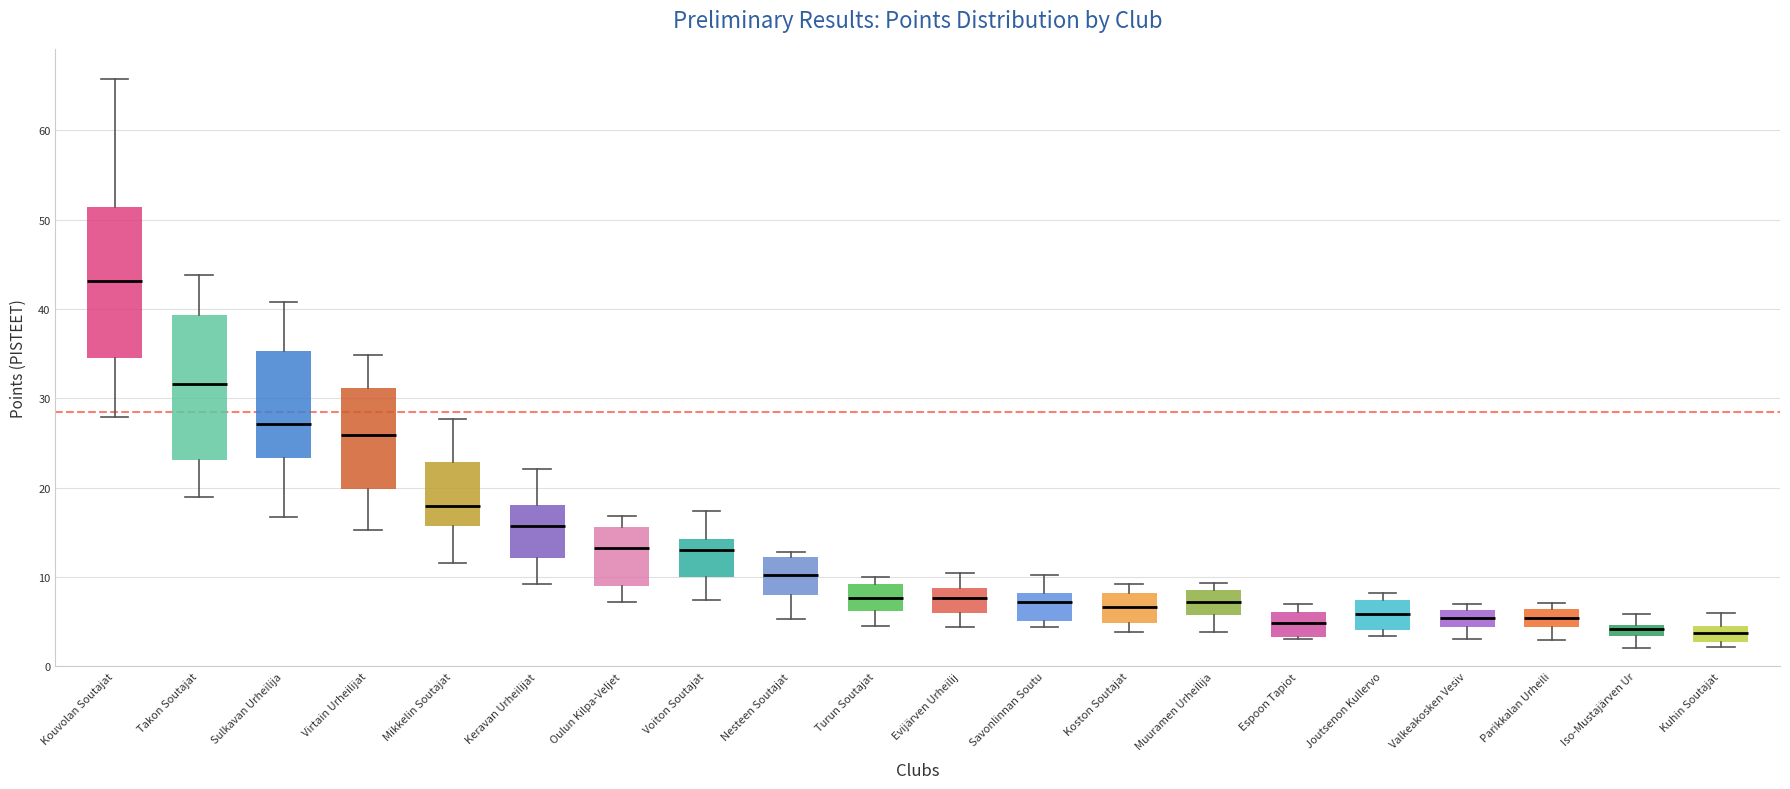

Where does the median line of the box for Voiton Soutajat sit on the y-axis? The values are not printed on the chart, so give them approximately, as read against the axis.

13